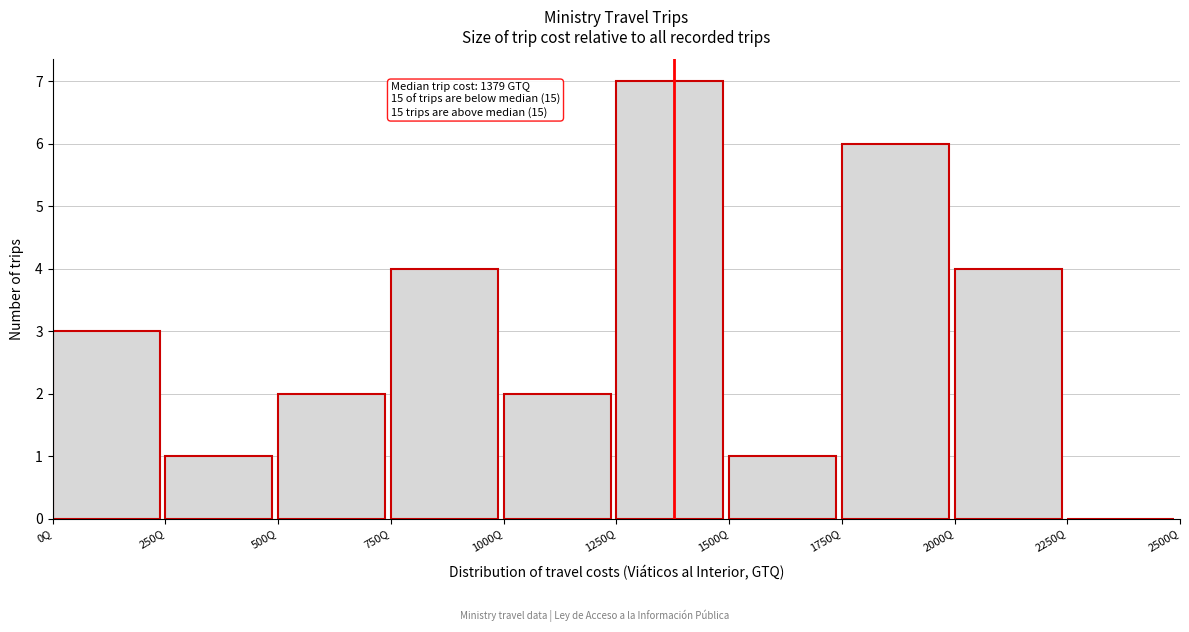

Which range on the x-axis has the tallest bar?

1250 to 1500